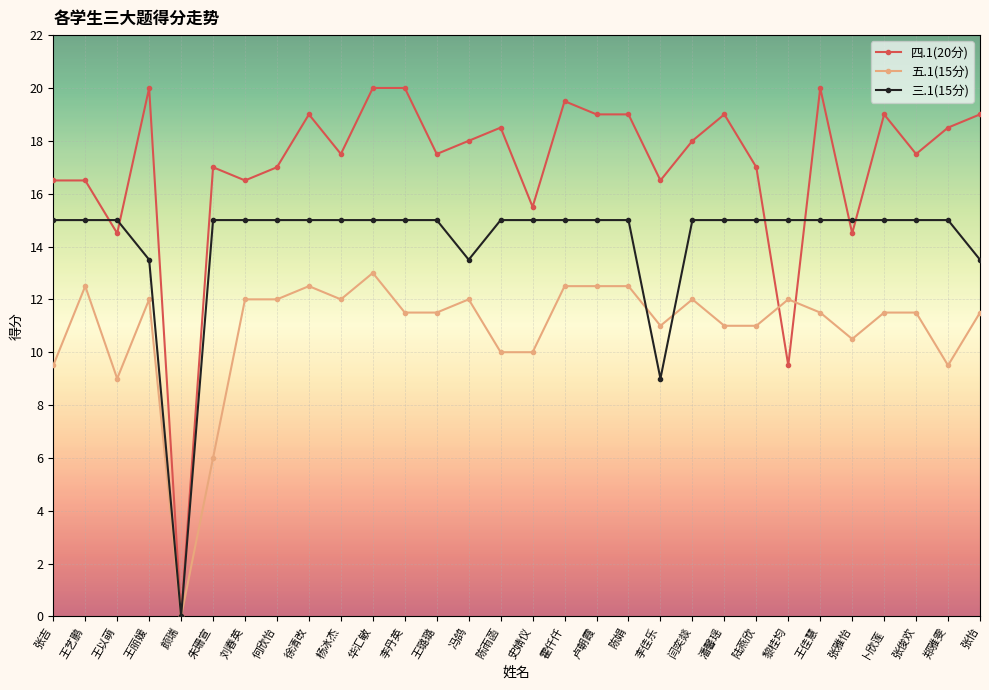

Where do 四.1(20分) and 三.1(15分) first cross each other?

王艺鹏 and 王以萌